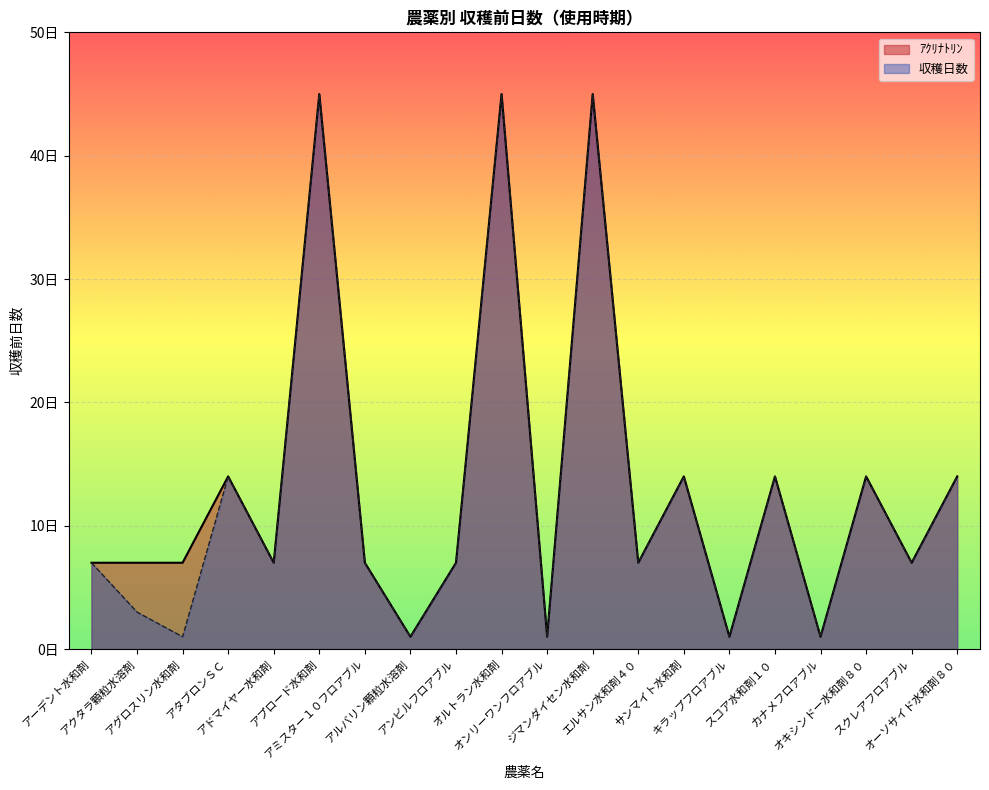

Which series has the largest total across all categories?

ｱｸﾘﾅﾄﾘﾝ